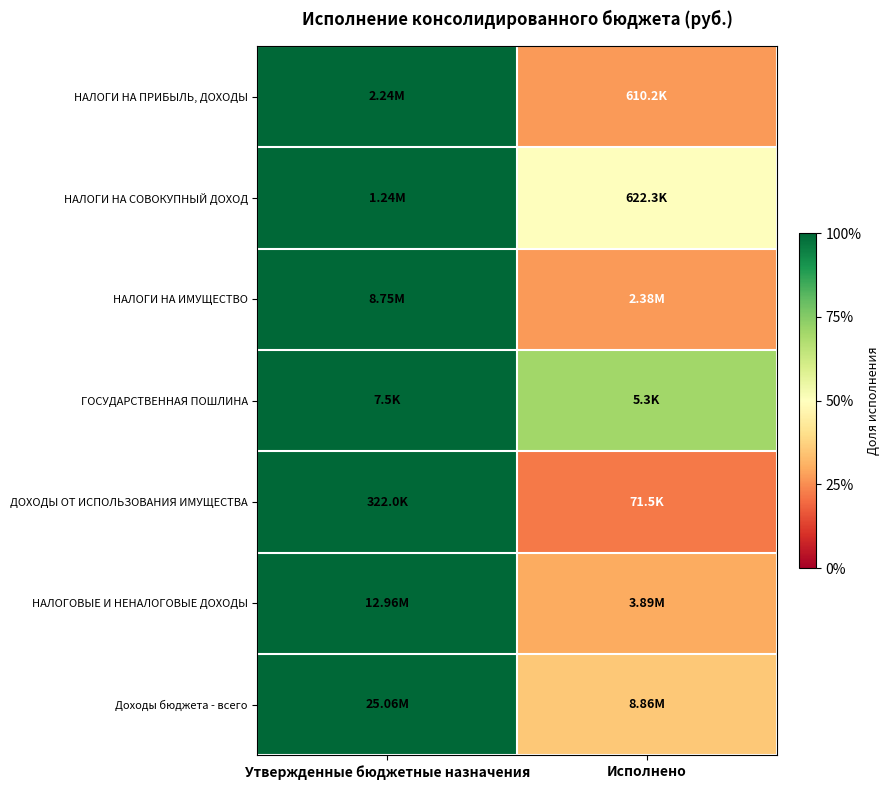

What is the total value across all series at Утвержденные бюджетные назначения?

7.0